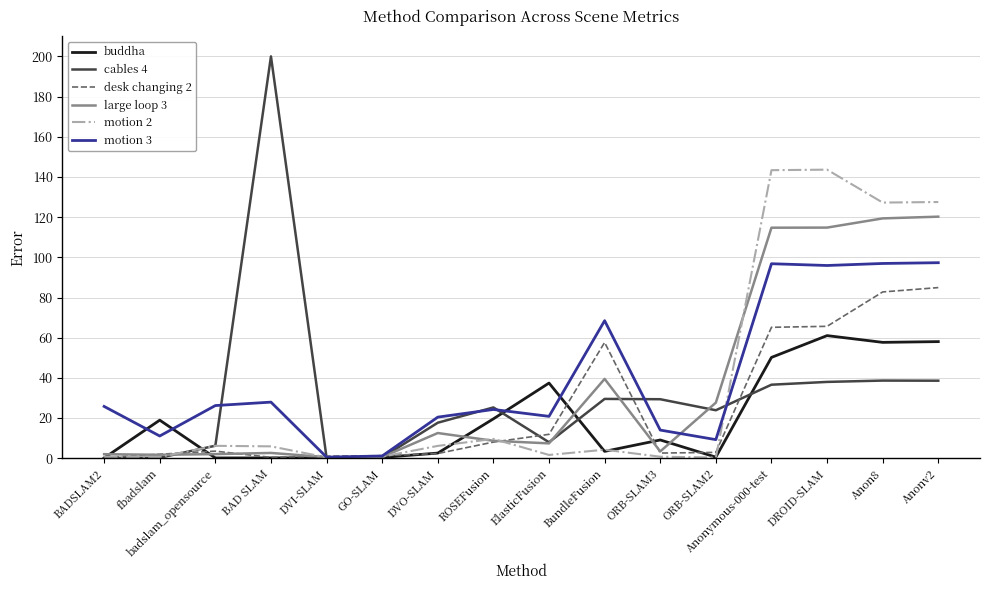

In desk changing 2, how many points are lower than both neighbors (excluding endpoints)?

2